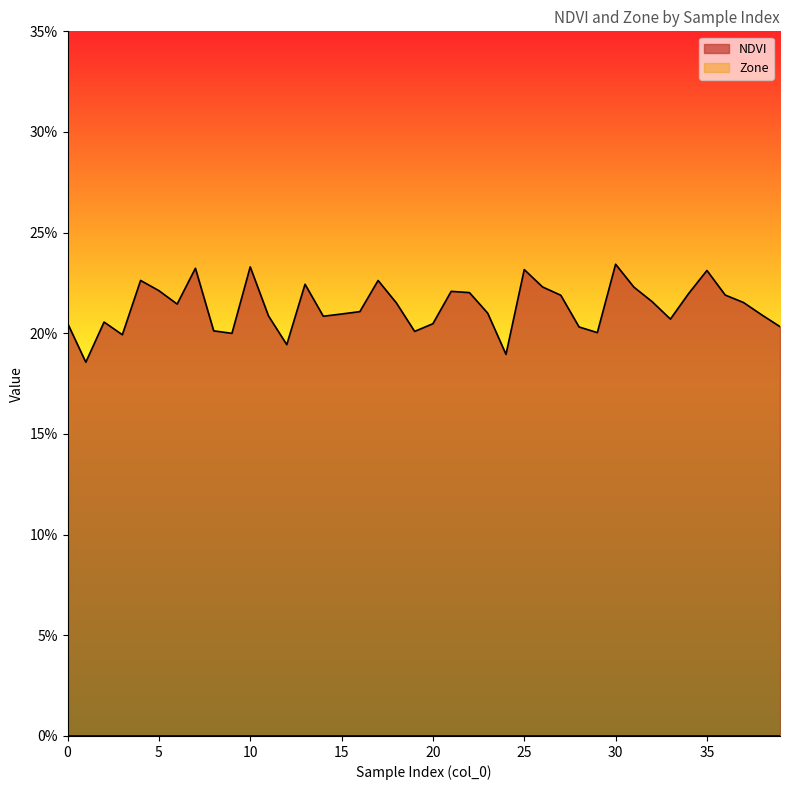

What is the value of the 5th point from the left?

0.2